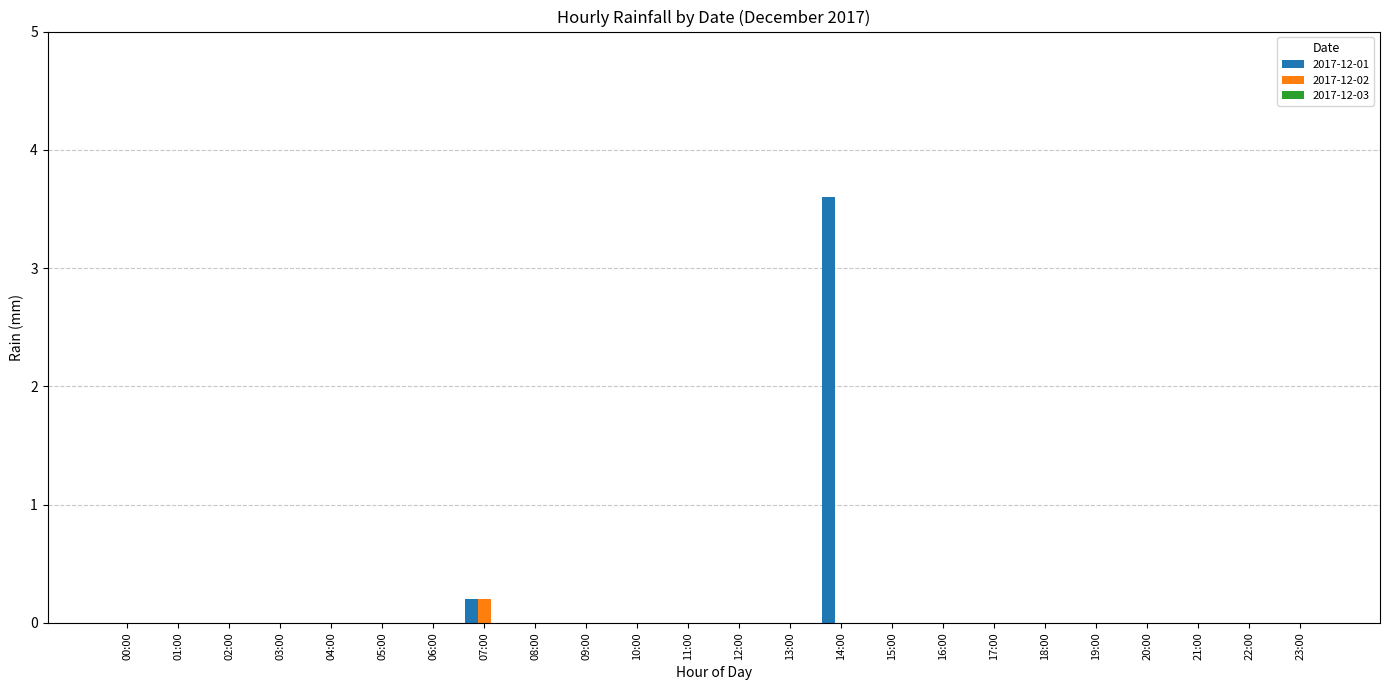

What is the total value across all series at 07:00?

0.4